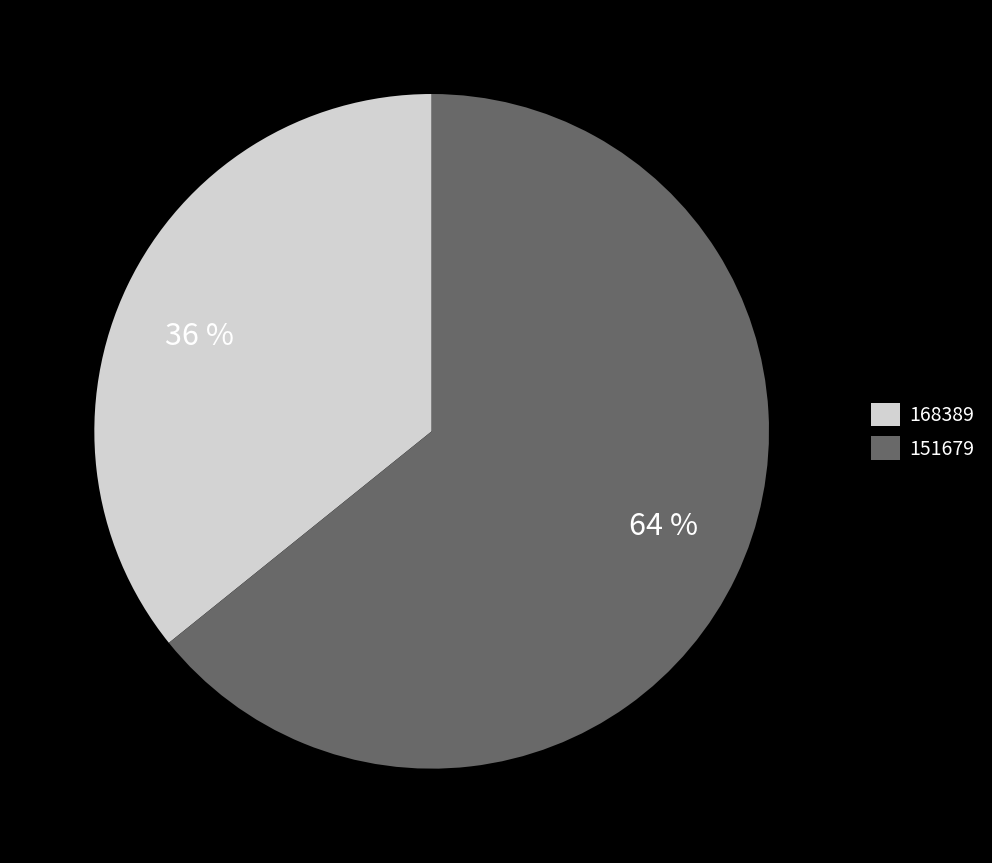

What percentage is the 168389 slice, to the nearest percent?

36%